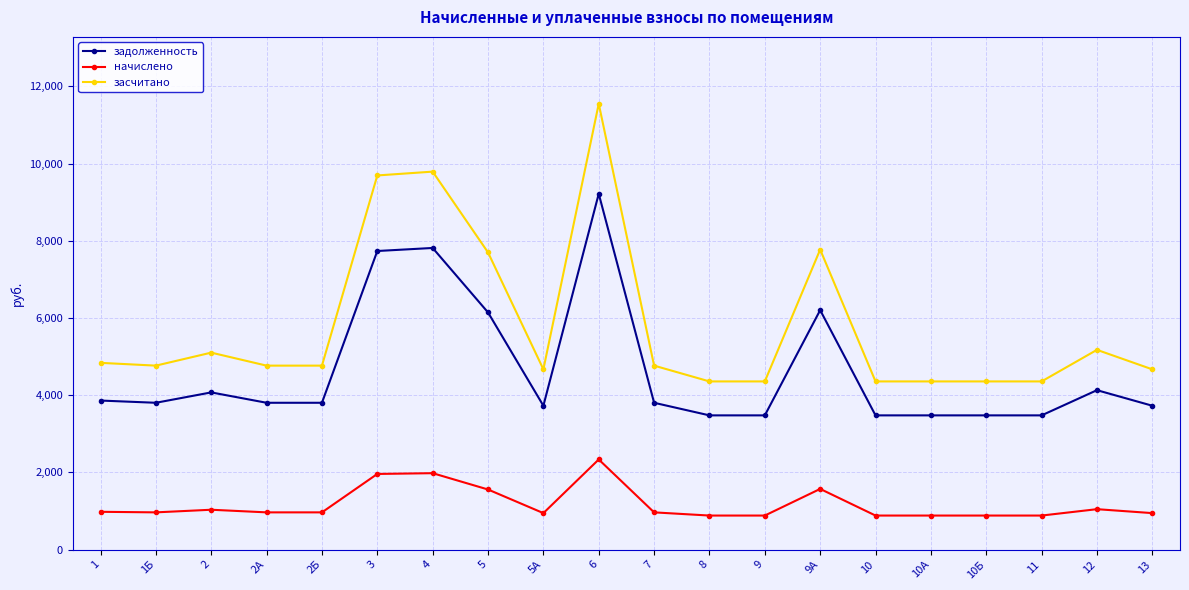

Rank the series by their average value, from highest to lowest.

засчитано, задолженность, начислено